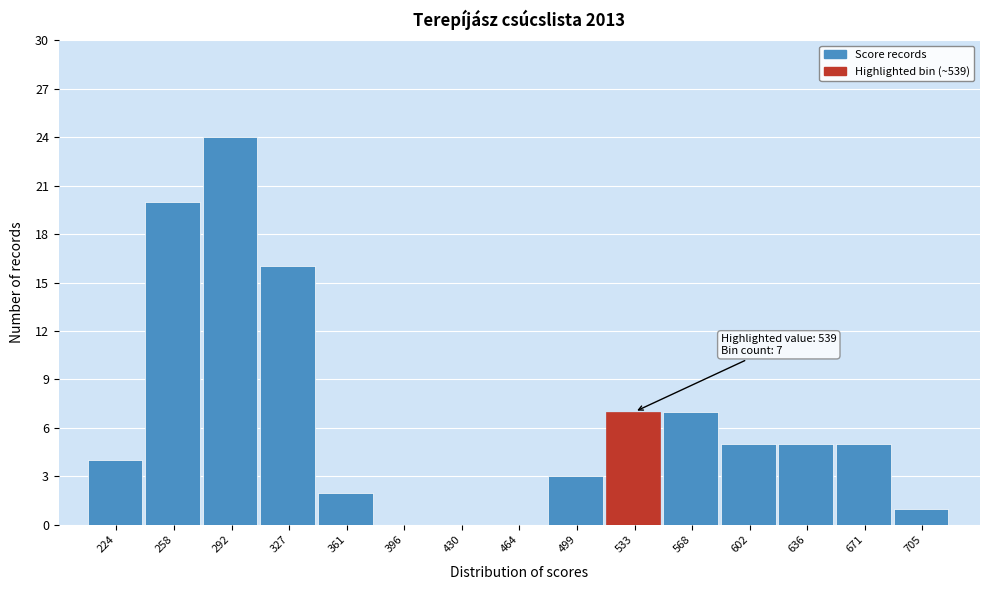

Reading left to right, list all the values displayed in this chart.

224=4	258=20	292=24	327=16	361=2	396=0	430=0	464=0	499=3	533=7	568=7	602=5	636=5	671=5	705=1